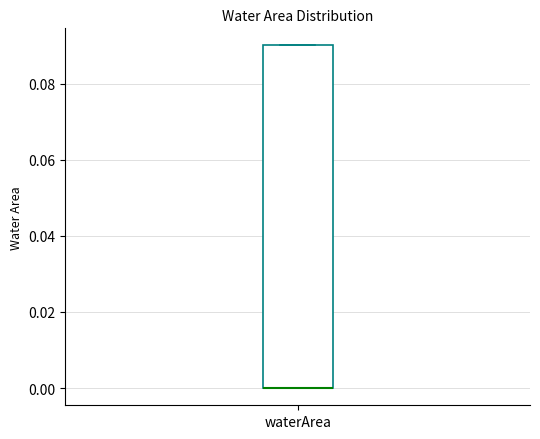

Transcribe this box plot: give where the median line is, the range the box spans, and where the two whiskers end, as read against the y-axis. The values are not printed on the chart, so give them approximately, as read against the axis.

median 0.00 (drawn on the box's lower edge), box 0.00 to 0.09, whiskers 0.00 to 0.09